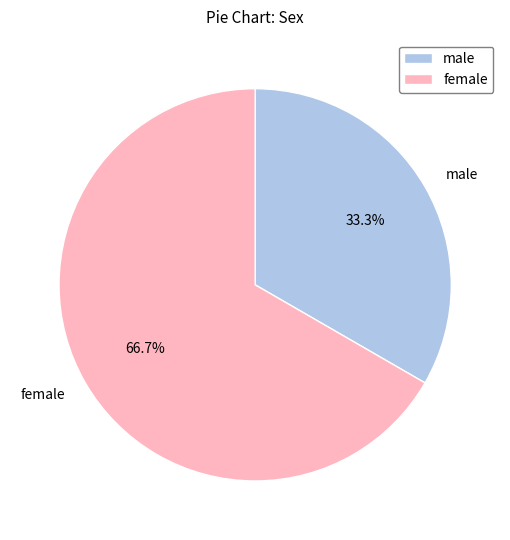

Rank the categories by value from lowest to highest.

male, female